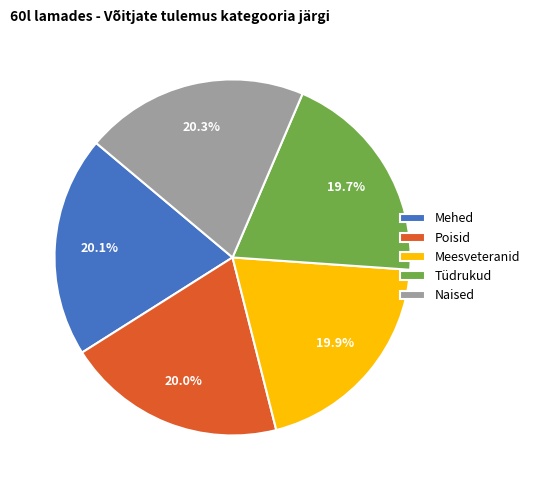

How many segments does this pie chart have?

5